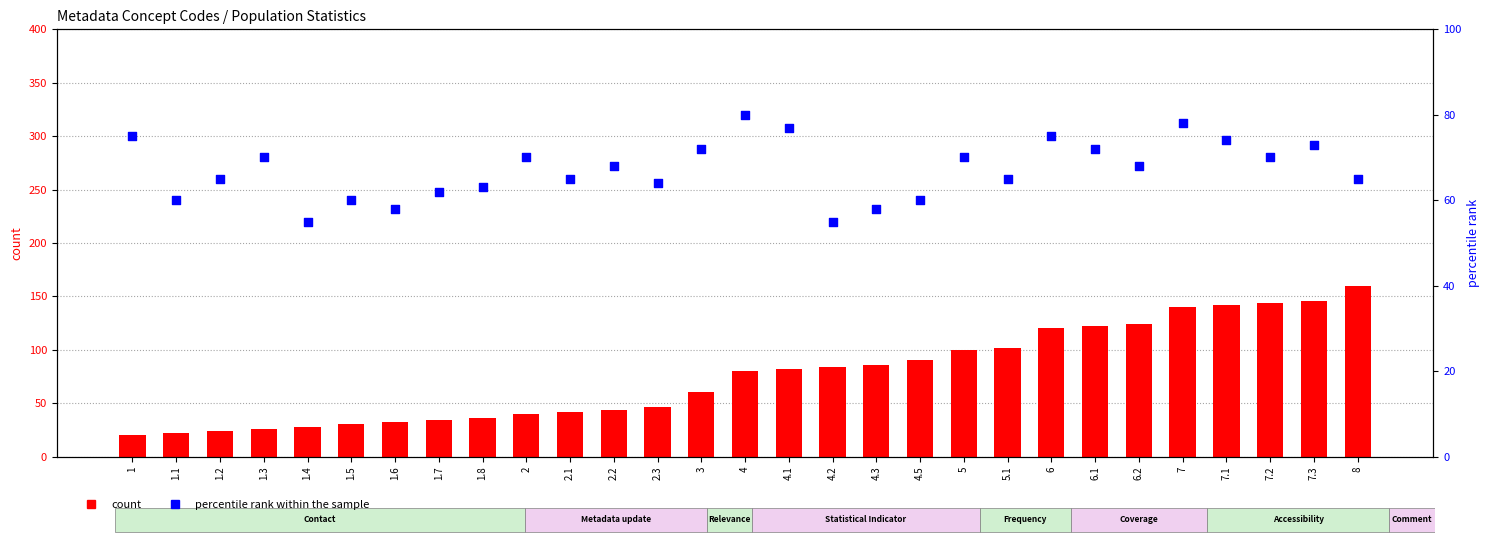

Which series reaches the maximum Y coordinate?

count